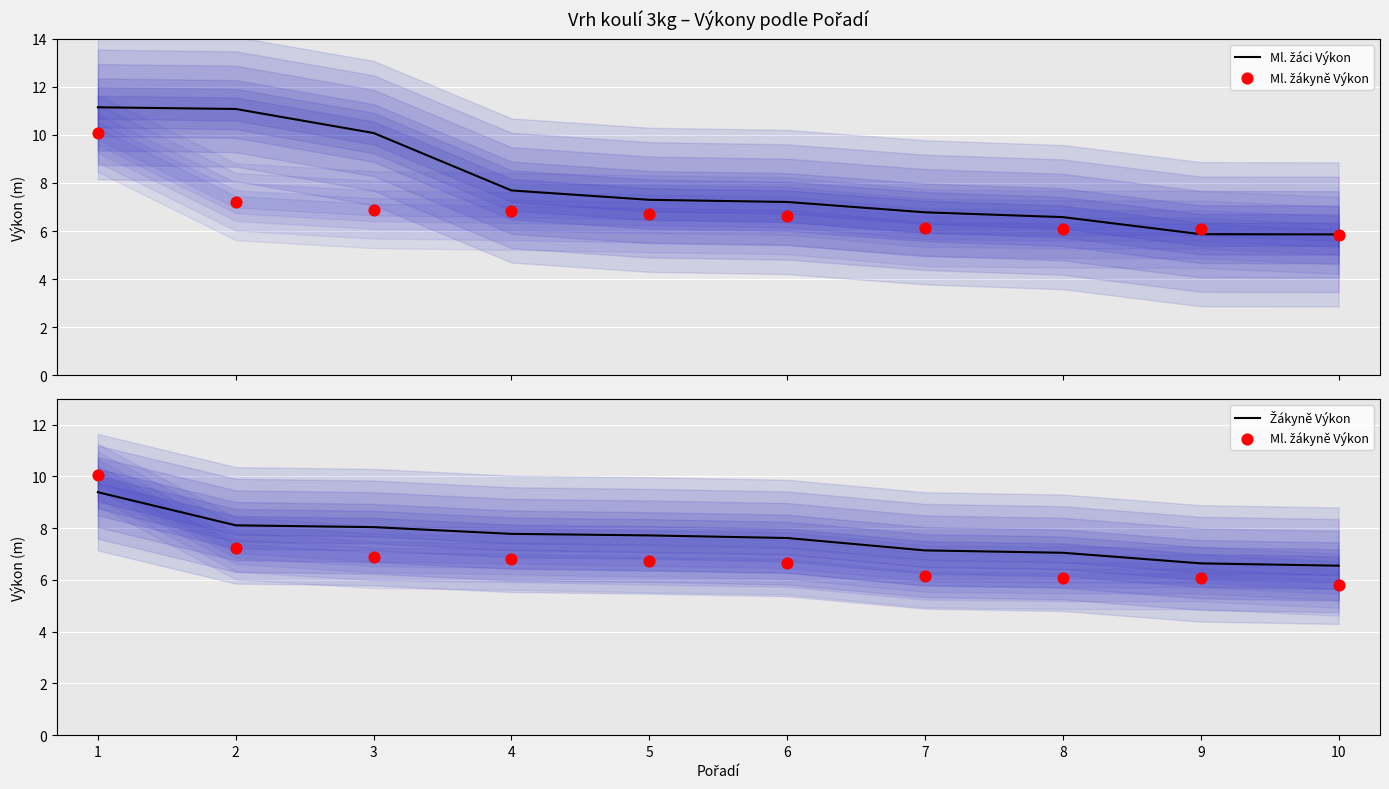

Which series has the largest total across all categories?

Ml. žáci Výkon